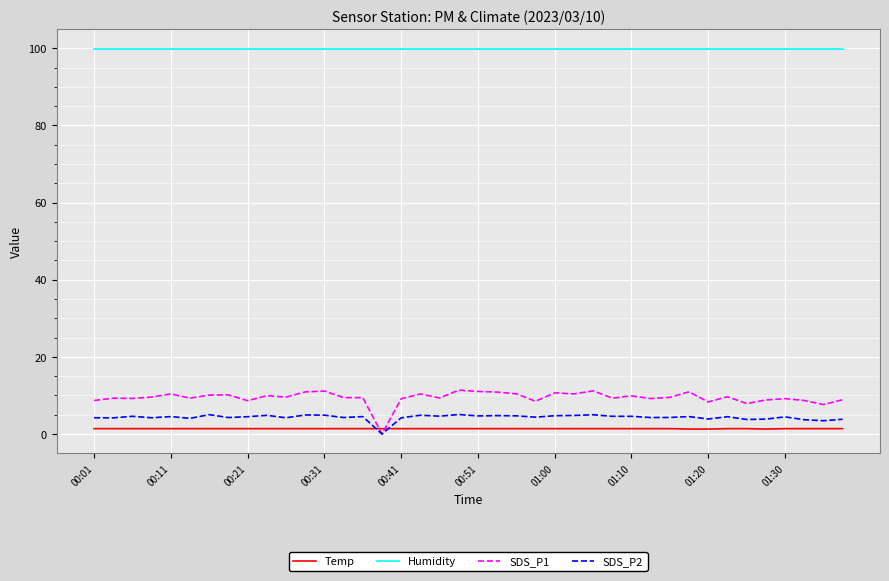

Count the number of data series in this chart.

4